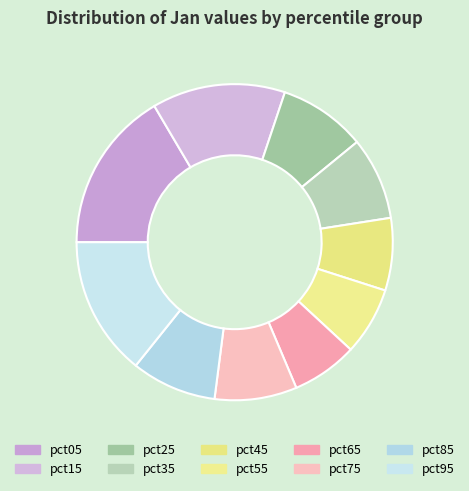

Rank the categories by value from lowest to highest.

pct65, pct55, pct45, pct75, pct35, pct85, pct25, pct15, pct95, pct05